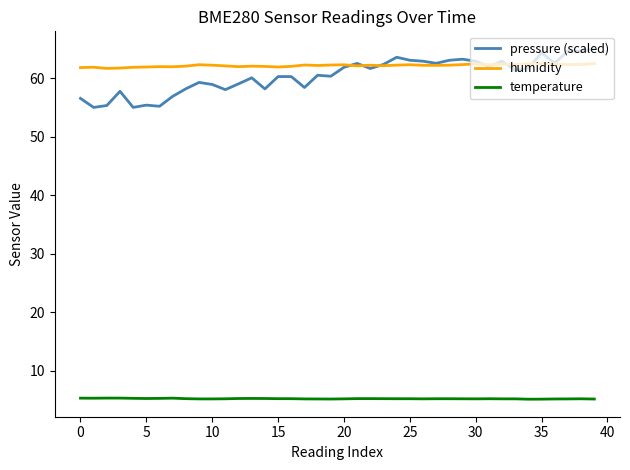

Which series has the widest spread of values?

pressure (scaled)